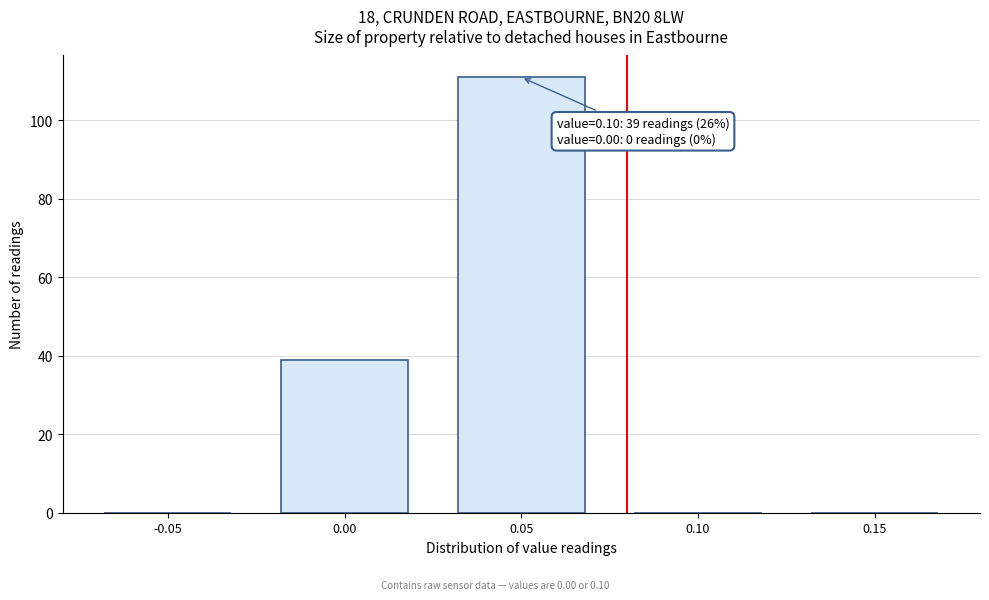

Reading left to right, list all the values displayed in this chart.

-0.05=0	0.00=39	0.05=111	0.10=0	0.15=0